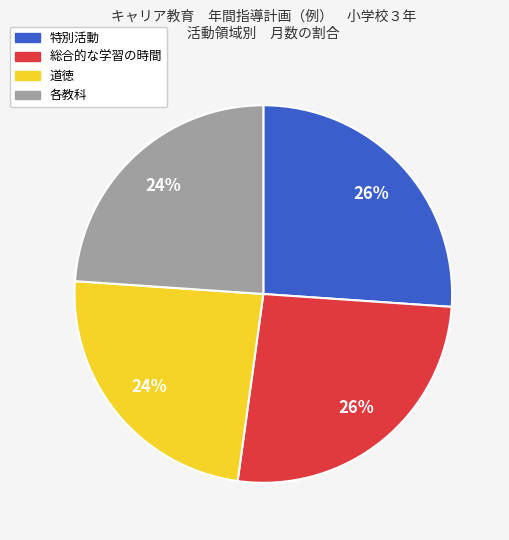

Approximately how many times larger is the value at 総合的な学習の時間 compared to 特別活動?

1.0